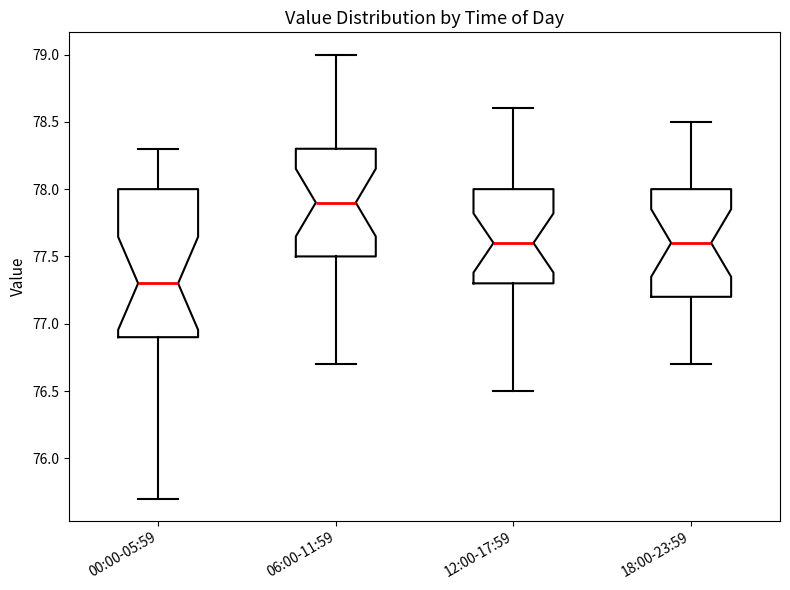

Where does the median line of the box for 12:00-17:59 sit on the y-axis? The values are not printed on the chart, so give them approximately, as read against the axis.

77.6